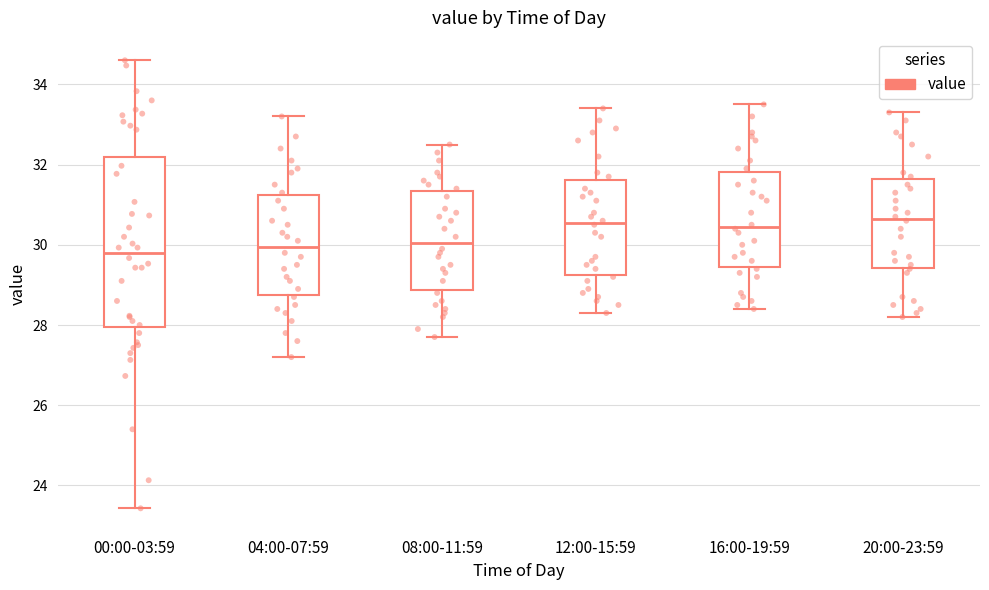

Where is the upper edge of the box for 00:00-03:59 on the y-axis? The values are not printed on the chart, so give them approximately, as read against the axis.

32.2